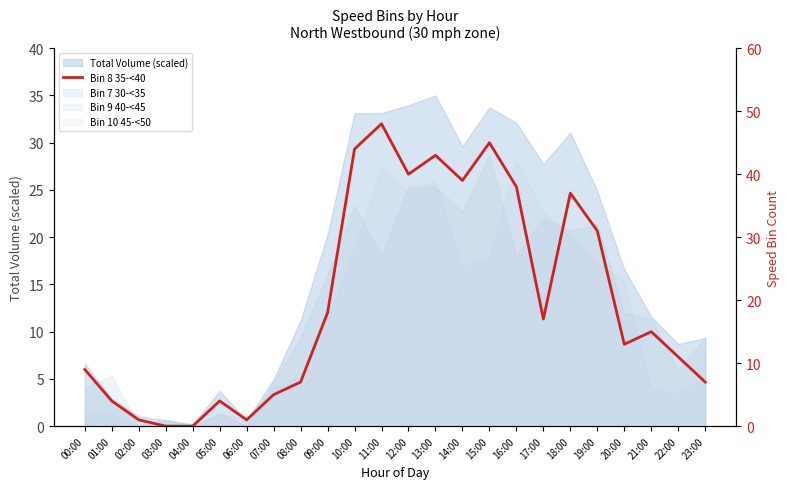

How many values are below 15?

12